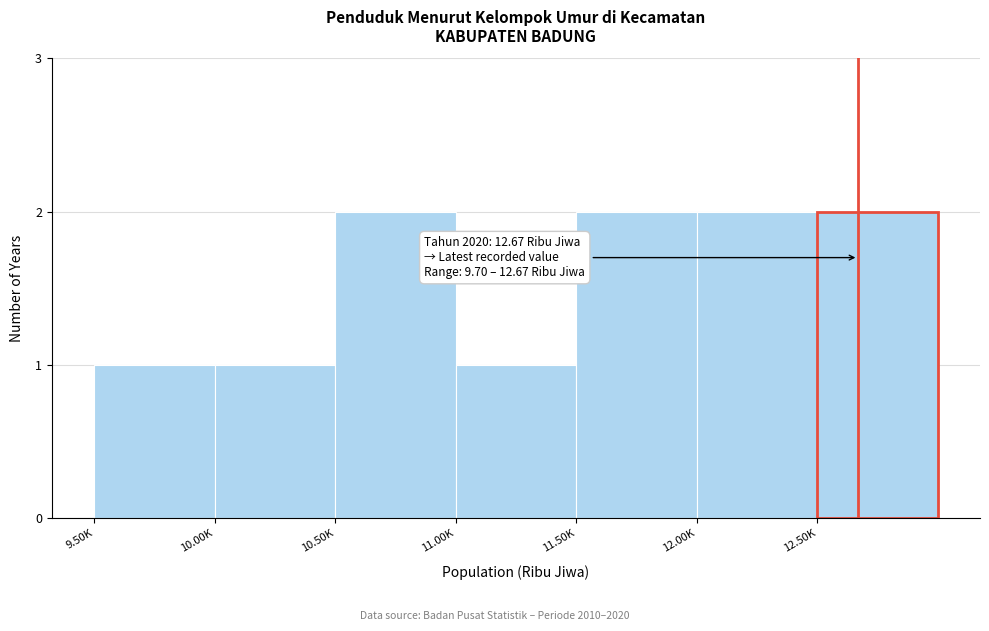

Reading right to left, extract all data points from this chart.

2	2	2	1	2	1	1